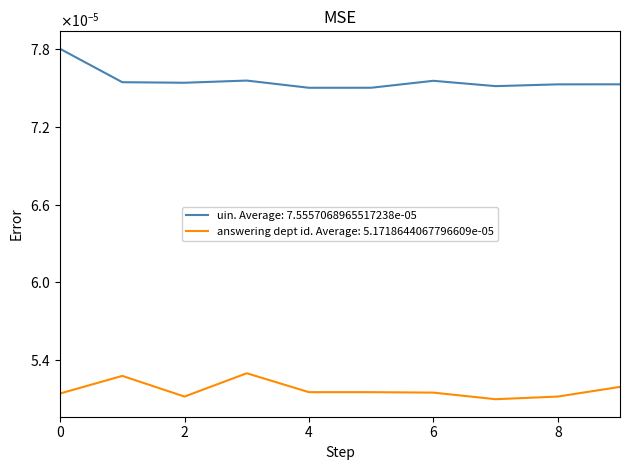

Does the chart display data point markers on the line(s)?

No